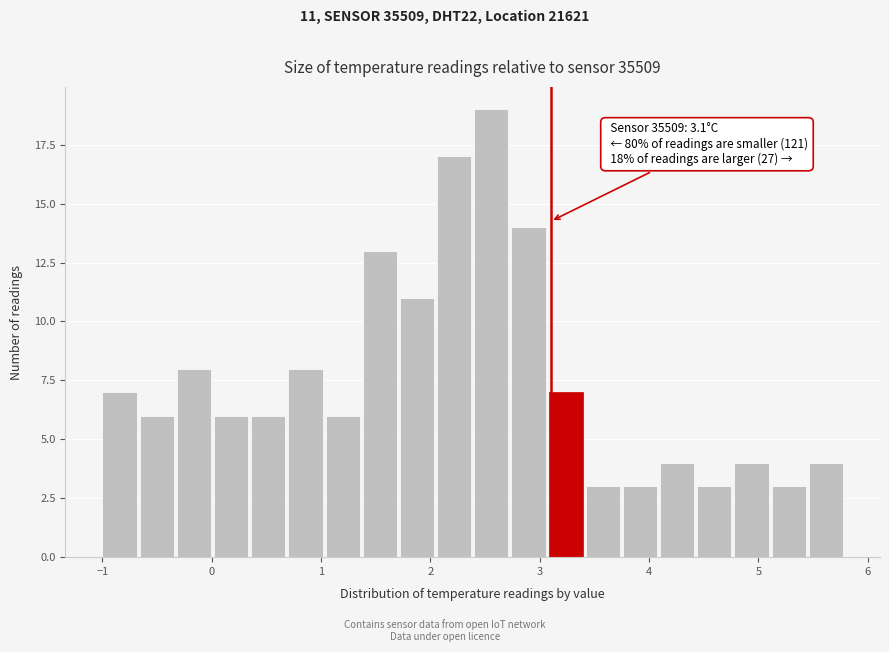

Around what value on the x-axis is the tallest bar? Give the approximate position of its centre, as read against the axis.

2.6